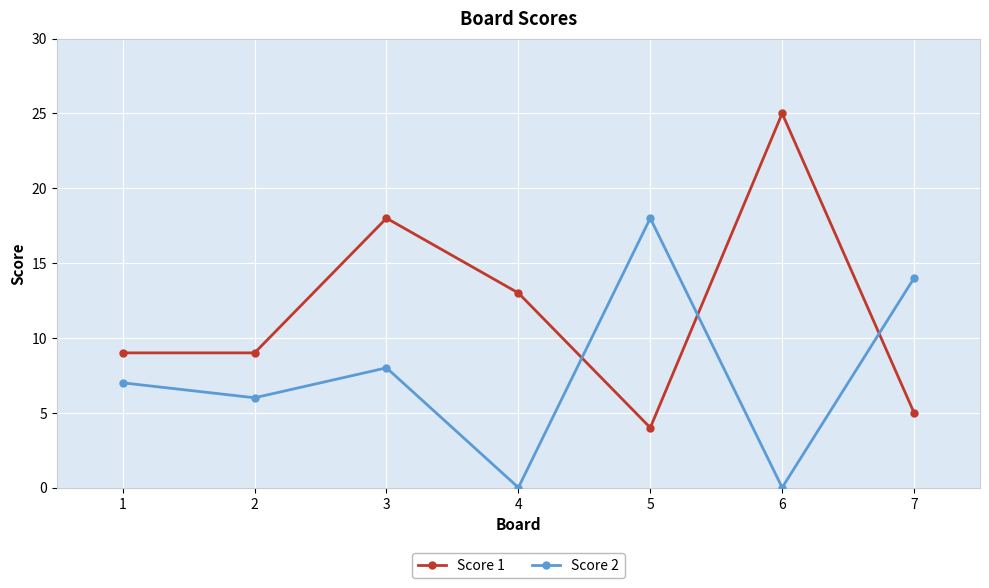

Does the chart have visible grid lines?

Yes